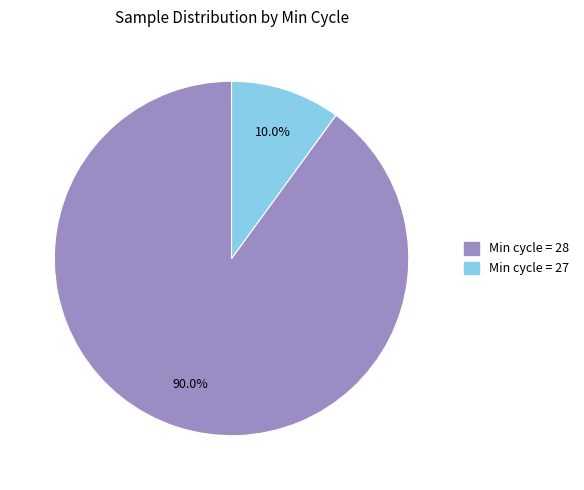

Is there any slice that represents more than half of the pie?

Yes